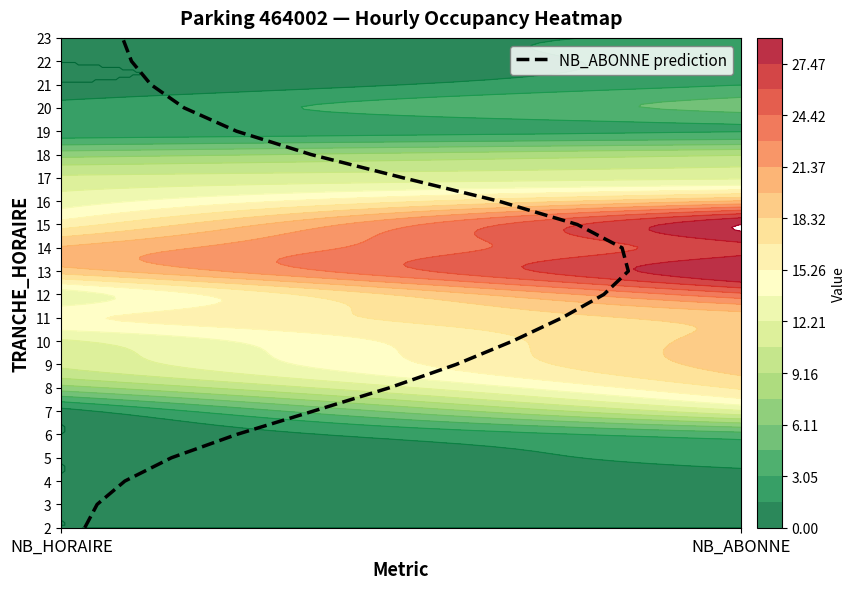

The value at 16 is 7. True or false?

False